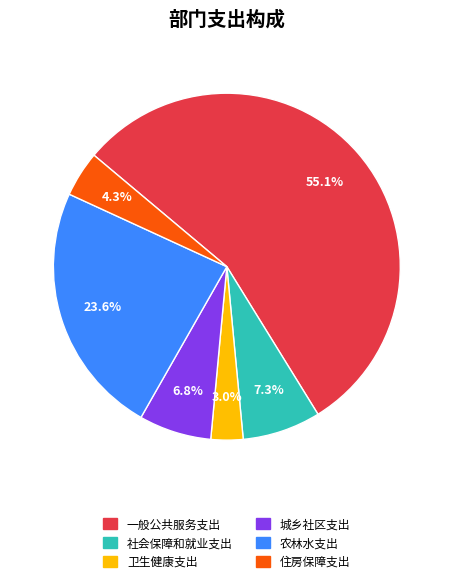

Approximately how many times larger is the value at 农林水支出 compared to 社会保障和就业支出?

3.2